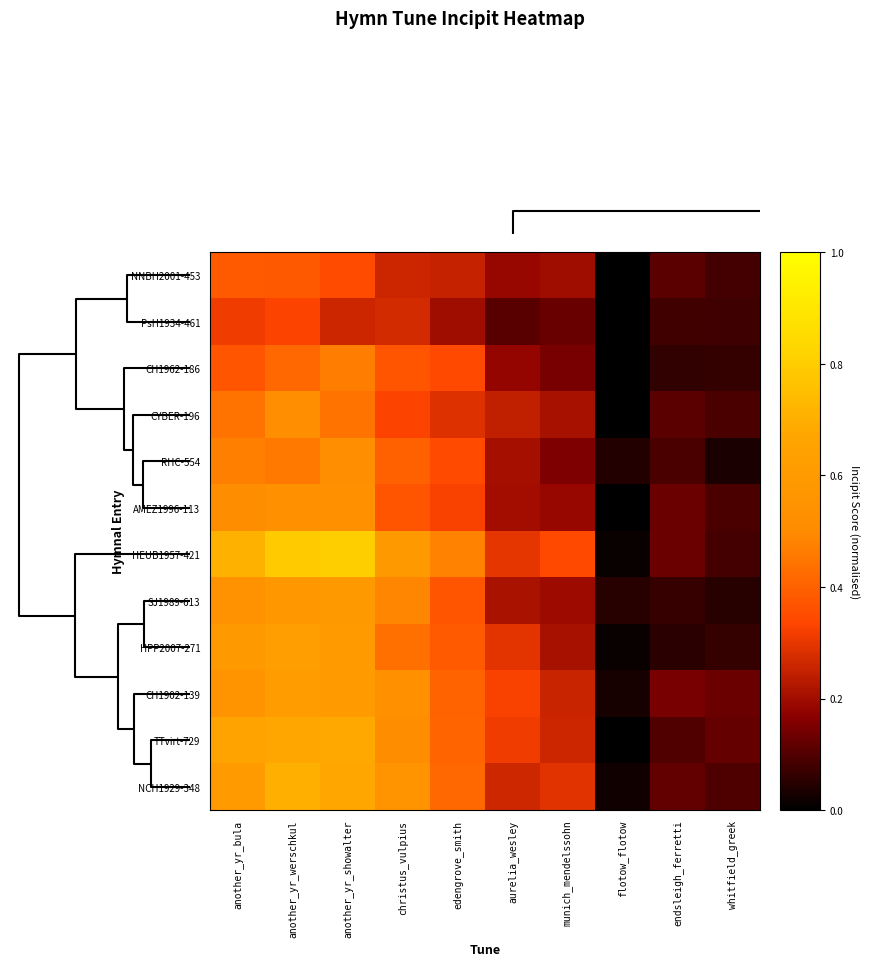

Which series has the largest total across all categories?

HEUB1957-421